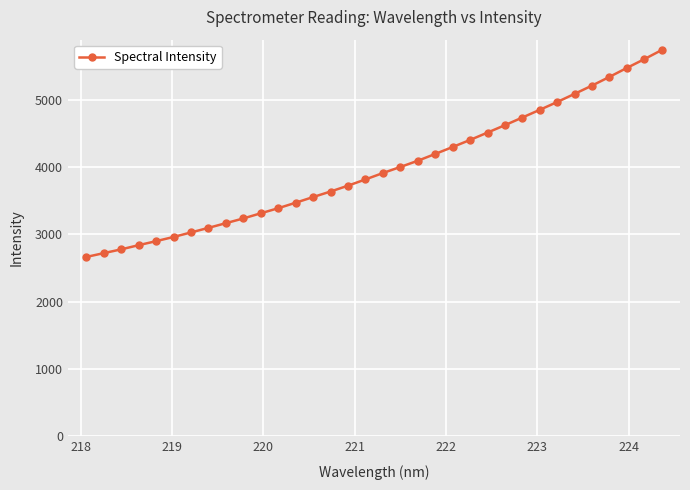

Is this an area chart (filled region under the line)?

No